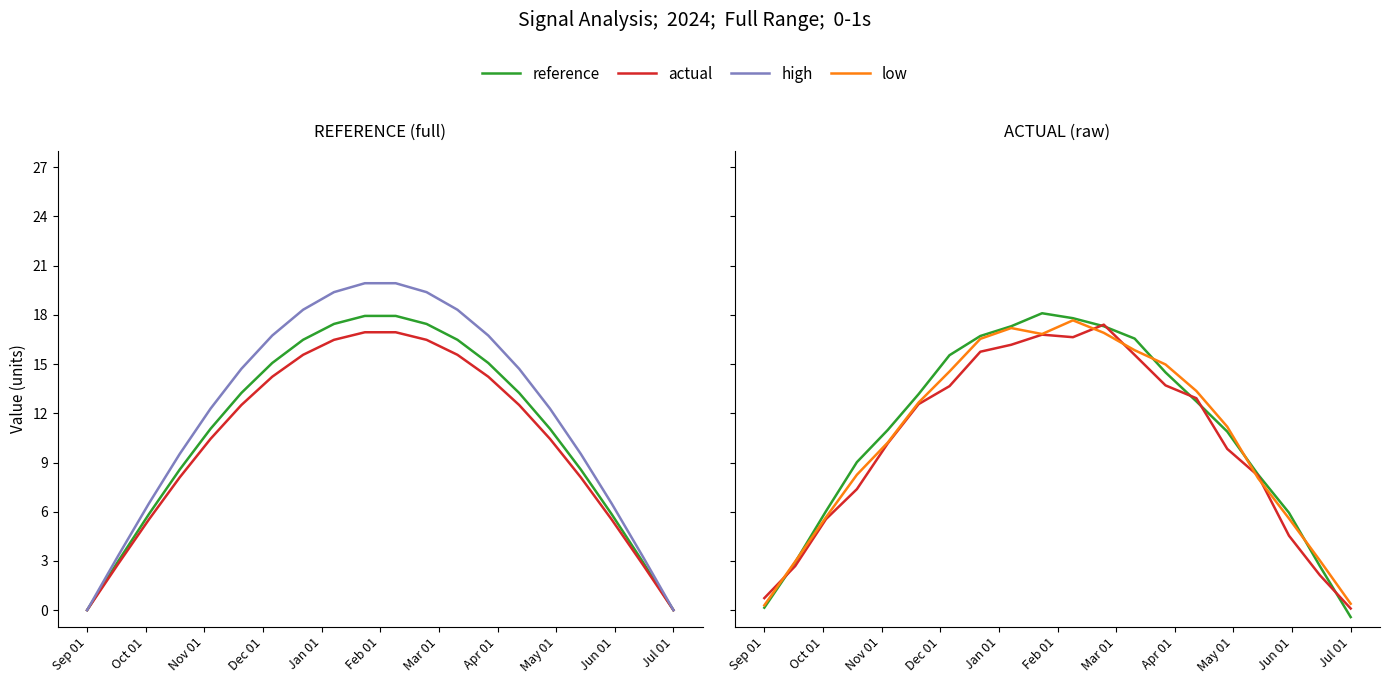

True or false: reference and high intersect in this chart.

True